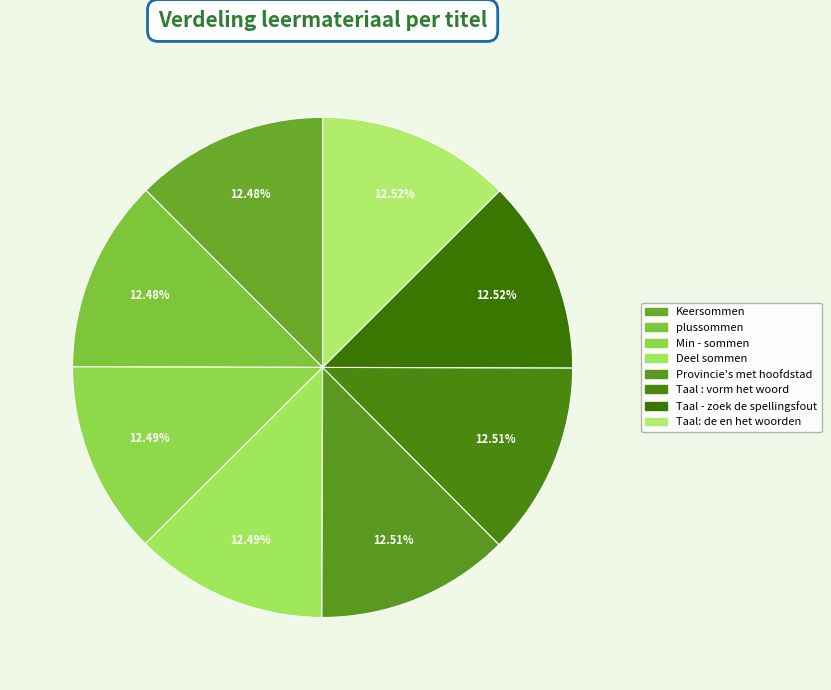

Combined, do Taal : vorm het woord and Taal: de en het woorden account for over 50%?

No